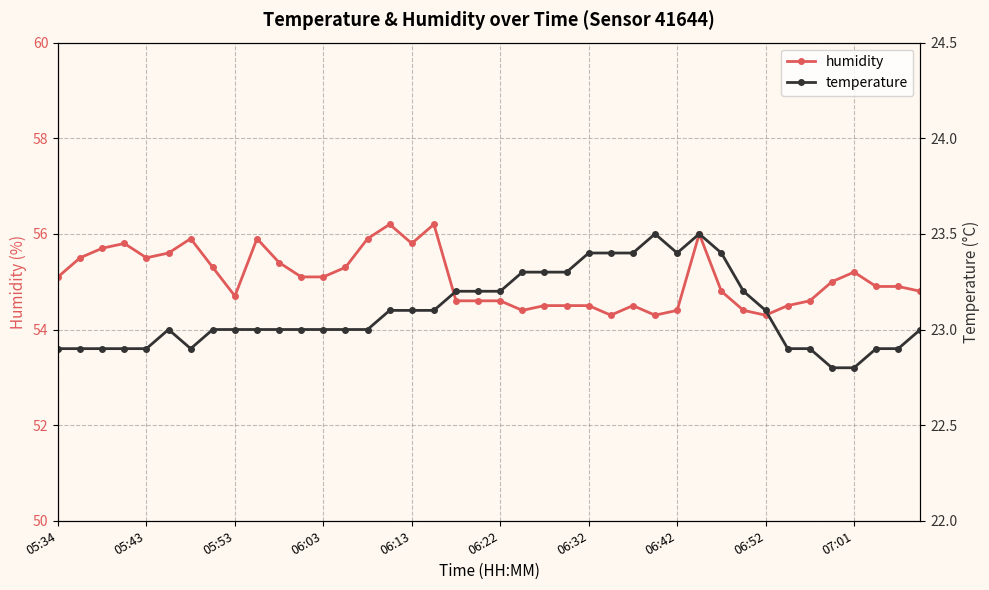

What is the value of the temperature point at the 18th from the left?

23.1